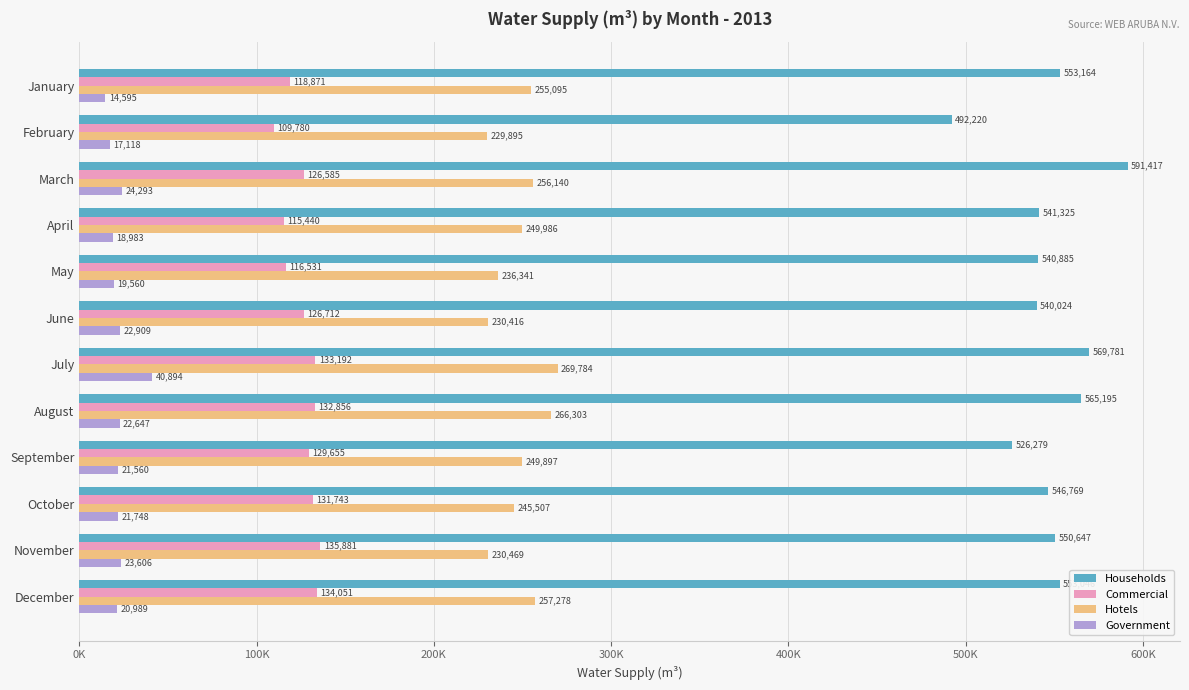

What is the value of the Government bar at the 4th from the left?

18983.2